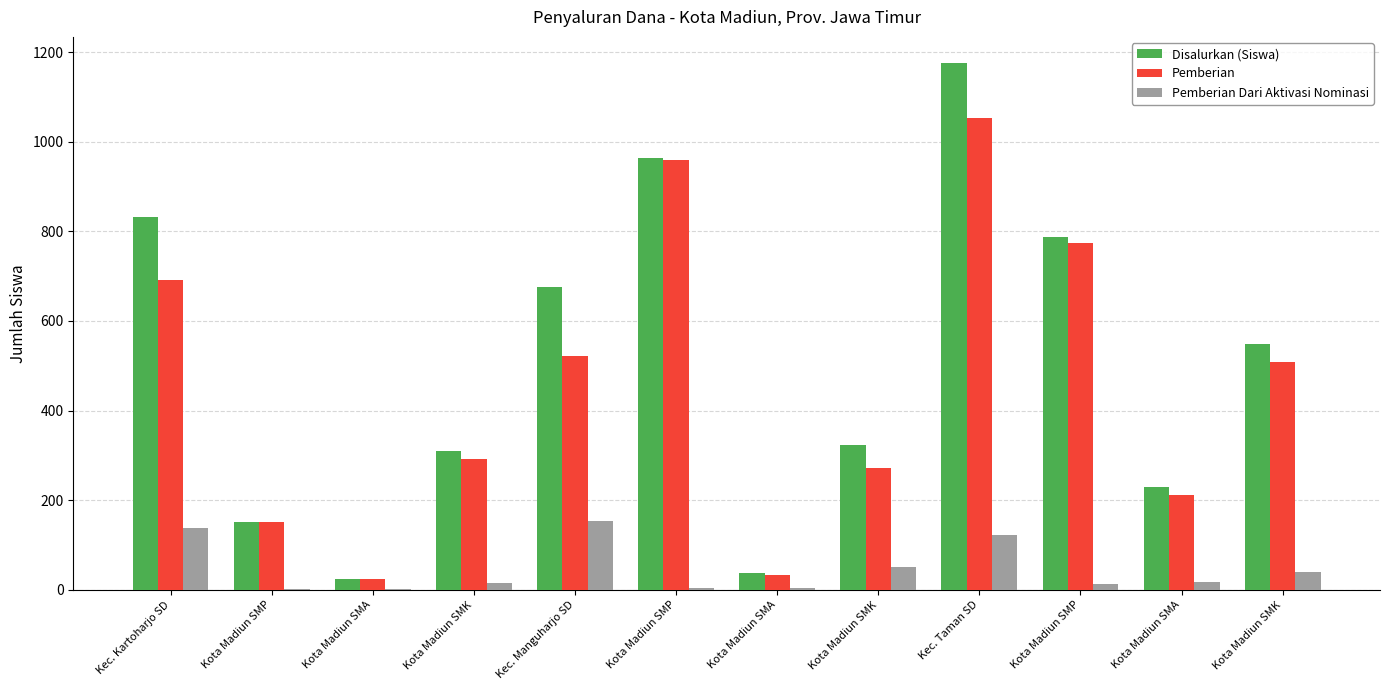

Are the bars grouped side by side (vs. stacked)?

Yes